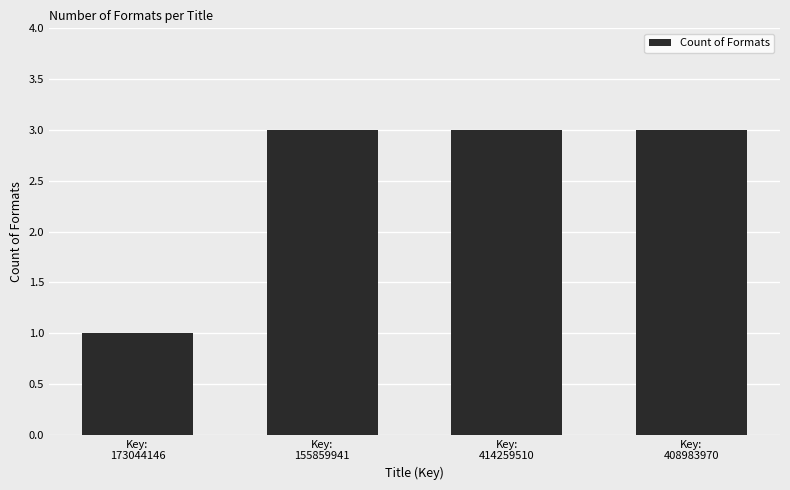

What is the sum of all values?

10